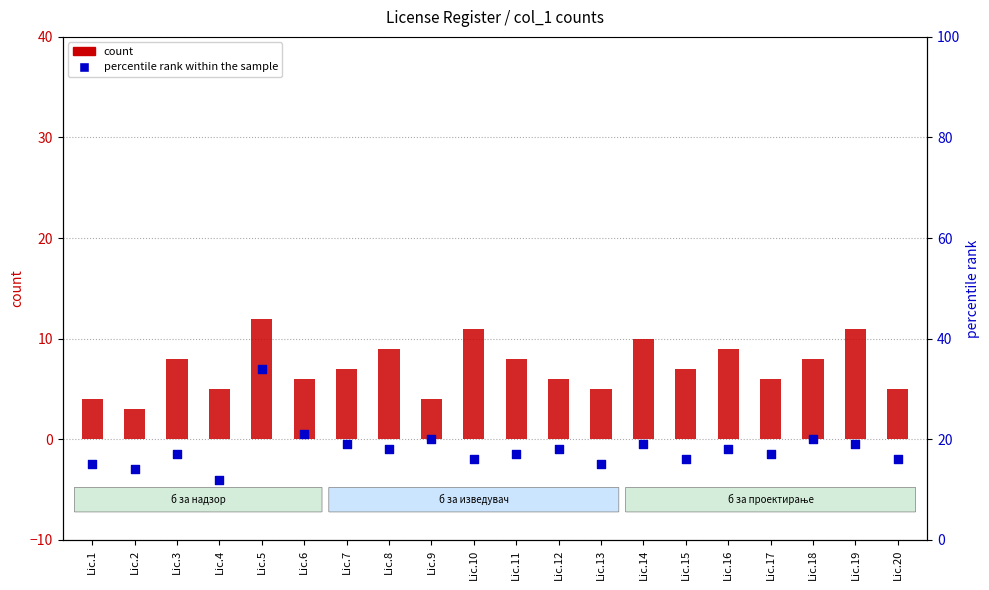

Which series contains the lowest Y value?

count